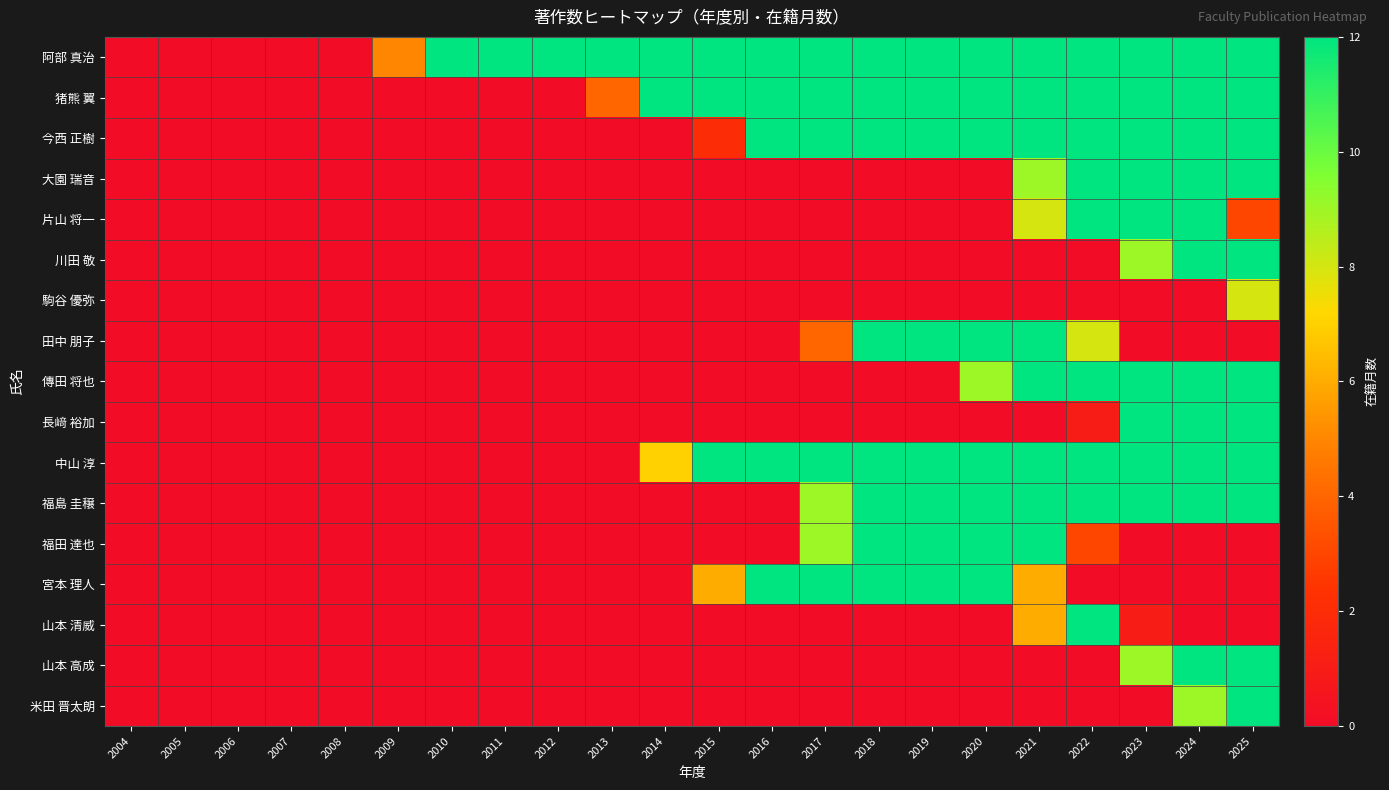

Which series changed the most between 2010 and 2019?

猪熊 翼